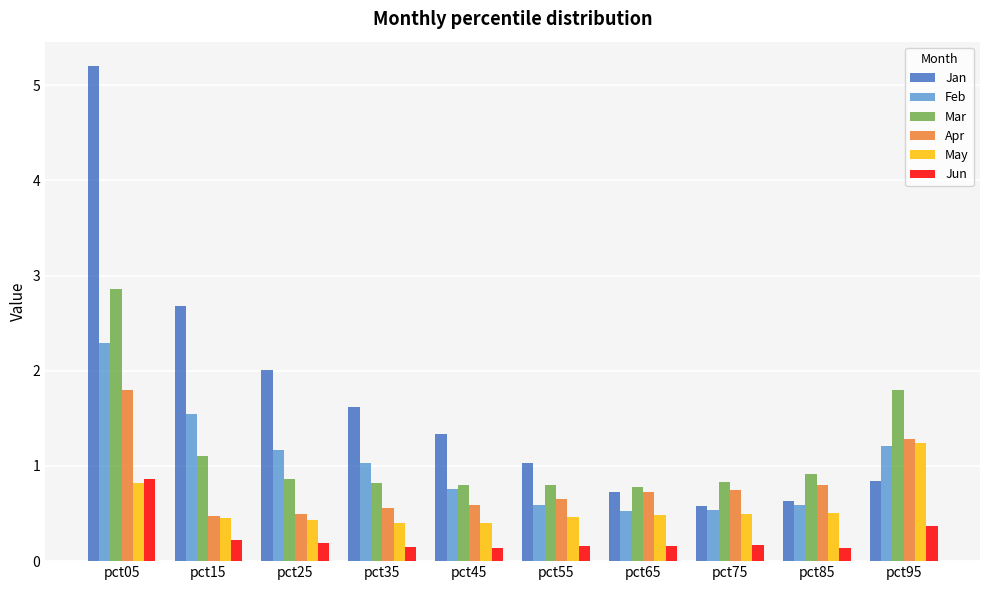

The May series shows 0.7 at pct55. True or false?

False